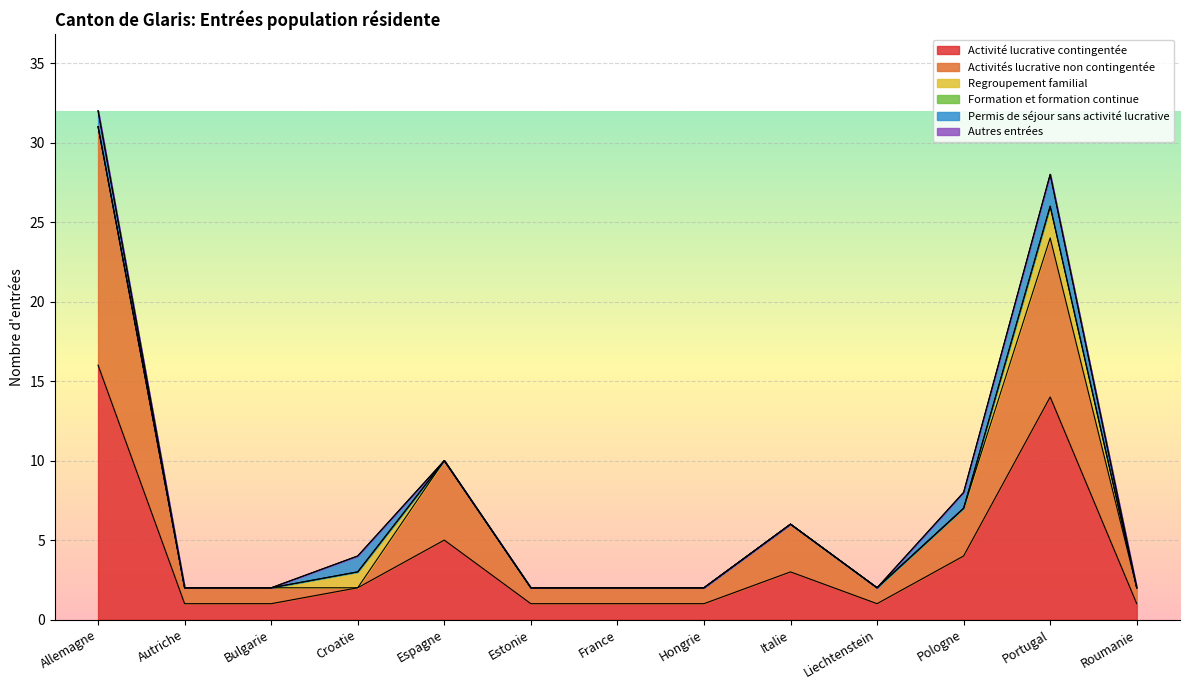

Reading left to right, extract all data points from this chart.

Activité lucrative contingentée: Allemagne=16	Autriche=1	Bulgarie=1	Croatie=2	Espagne=5	Estonie=1	France=1	Hongrie=1	Italie=3	Liechtenstein=1	Pologne=4	Portugal=14	Roumanie=1
Activités lucrative non contingentée: Allemagne=15	Autriche=1	Bulgarie=1	Croatie=0	Espagne=5	Estonie=1	France=1	Hongrie=1	Italie=3	Liechtenstein=1	Pologne=3	Portugal=10	Roumanie=1
Regroupement familial: Allemagne=0	Autriche=0	Bulgarie=0	Croatie=1	Espagne=0	Estonie=0	France=0	Hongrie=0	Italie=0	Liechtenstein=0	Pologne=0	Portugal=2	Roumanie=0
Formation et formation continue: Allemagne=0	Autriche=0	Bulgarie=0	Croatie=0	Espagne=0	Estonie=0	France=0	Hongrie=0	Italie=0	Liechtenstein=0	Pologne=0	Portugal=0	Roumanie=0
Permis de séjour sans activité lucrative: Allemagne=1	Autriche=0	Bulgarie=0	Croatie=1	Espagne=0	Estonie=0	France=0	Hongrie=0	Italie=0	Liechtenstein=0	Pologne=1	Portugal=2	Roumanie=0
Autres entrées: Allemagne=0	Autriche=0	Bulgarie=0	Croatie=0	Espagne=0	Estonie=0	France=0	Hongrie=0	Italie=0	Liechtenstein=0	Pologne=0	Portugal=0	Roumanie=0